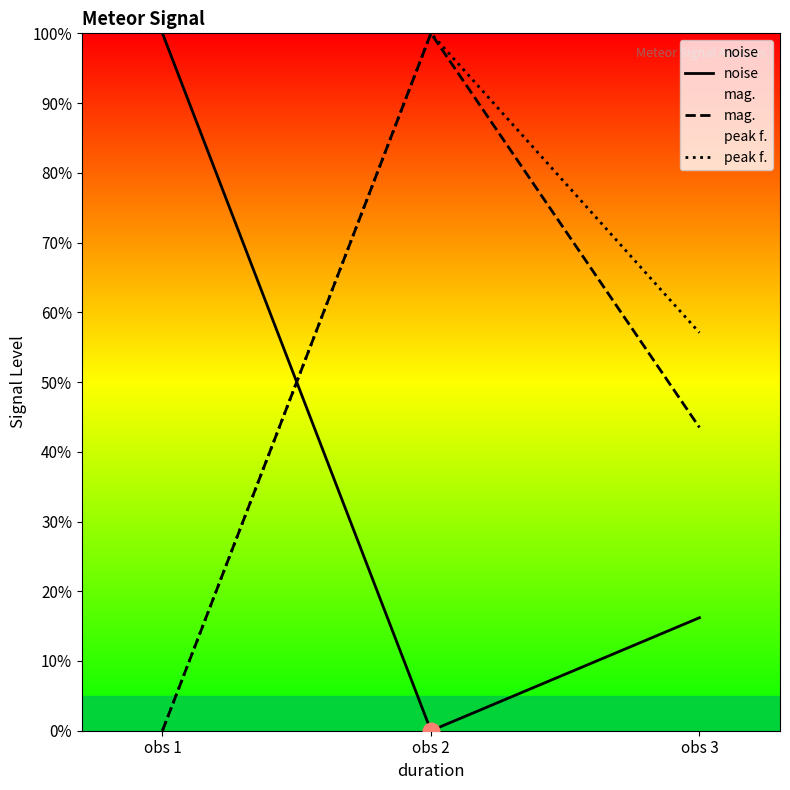

Does the chart display data point markers on the line(s)?

No